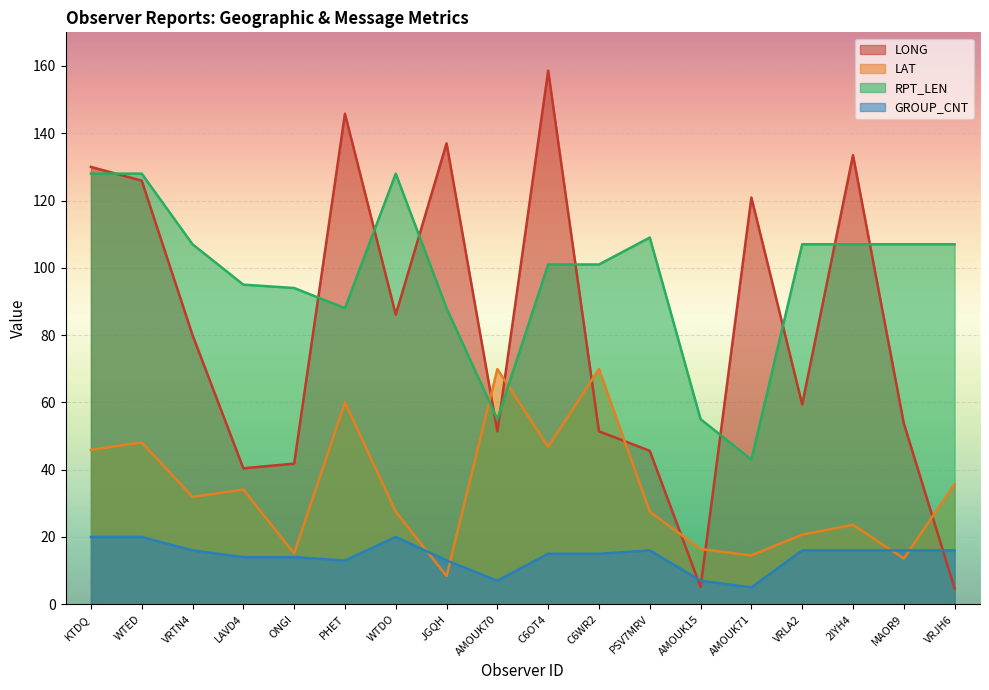

True or false: LONG and GROUP_CNT cross at least once.

True